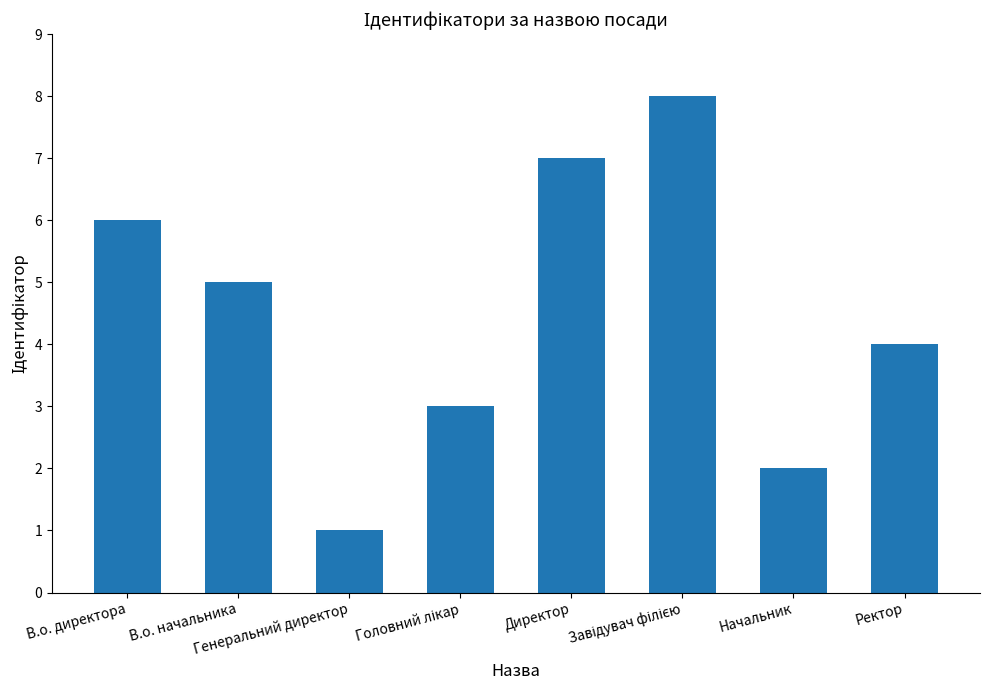

How many data points does each series have?

8